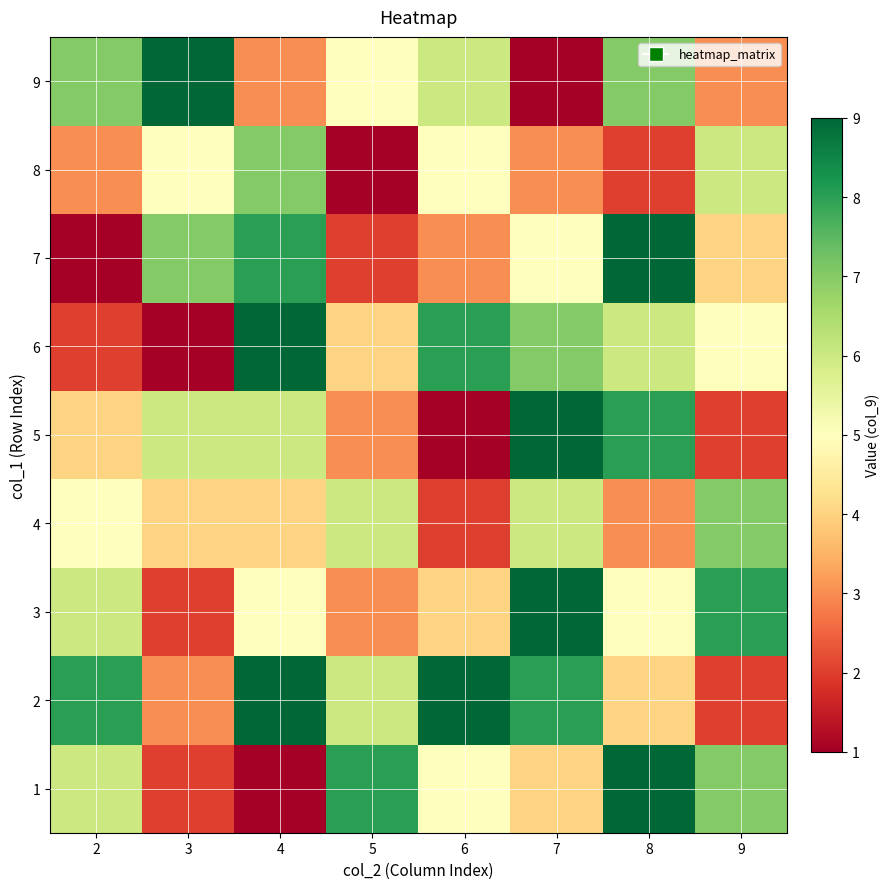

At 7, list the series in order from smallest to largest.

9, 8, 1, 7, 4, 6, 2, 3, 5